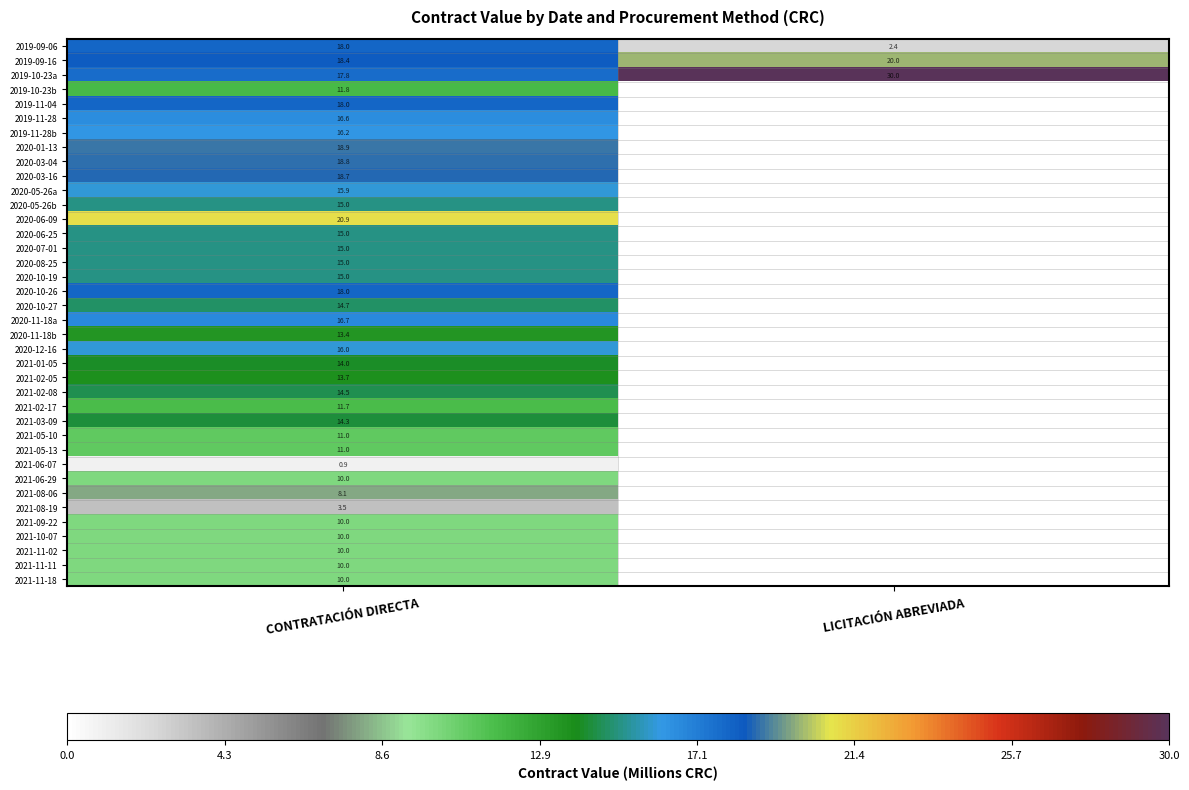

What is the difference between the highest and lowest values at CONTRATACIÓN DIRECTA?

20.0